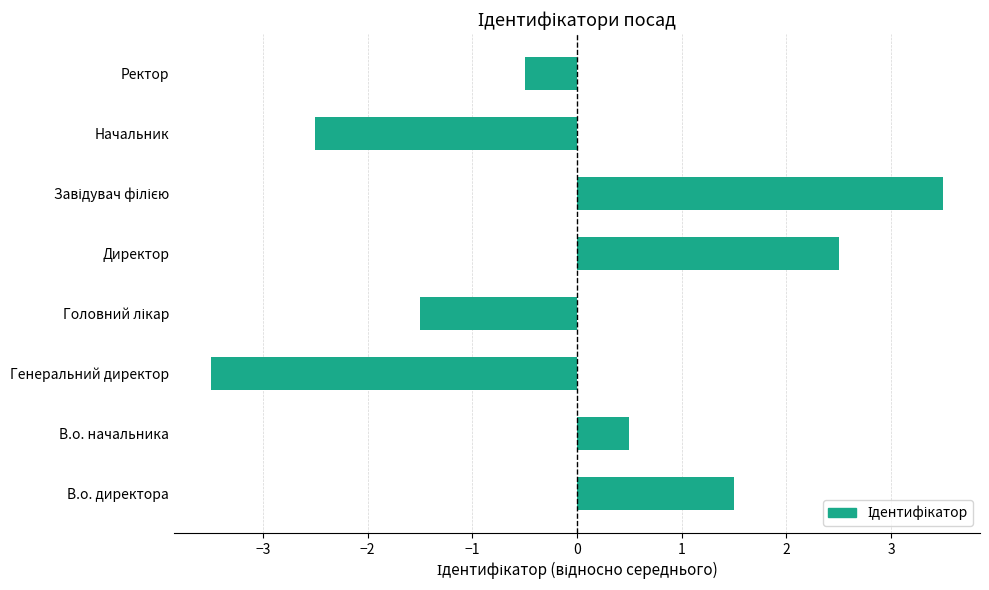

Which label corresponds to the smallest value in the chart?

Генеральний директор